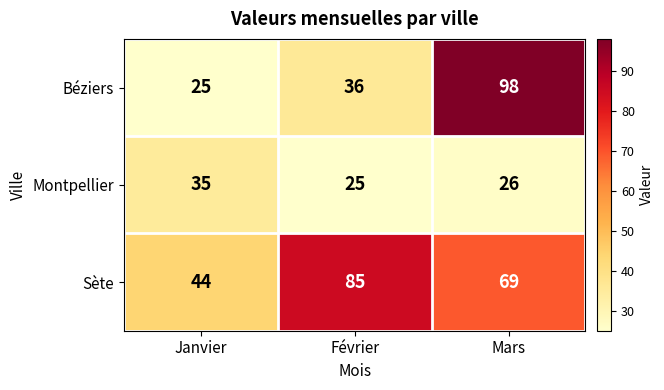

What is the total value across all series at Février?

146